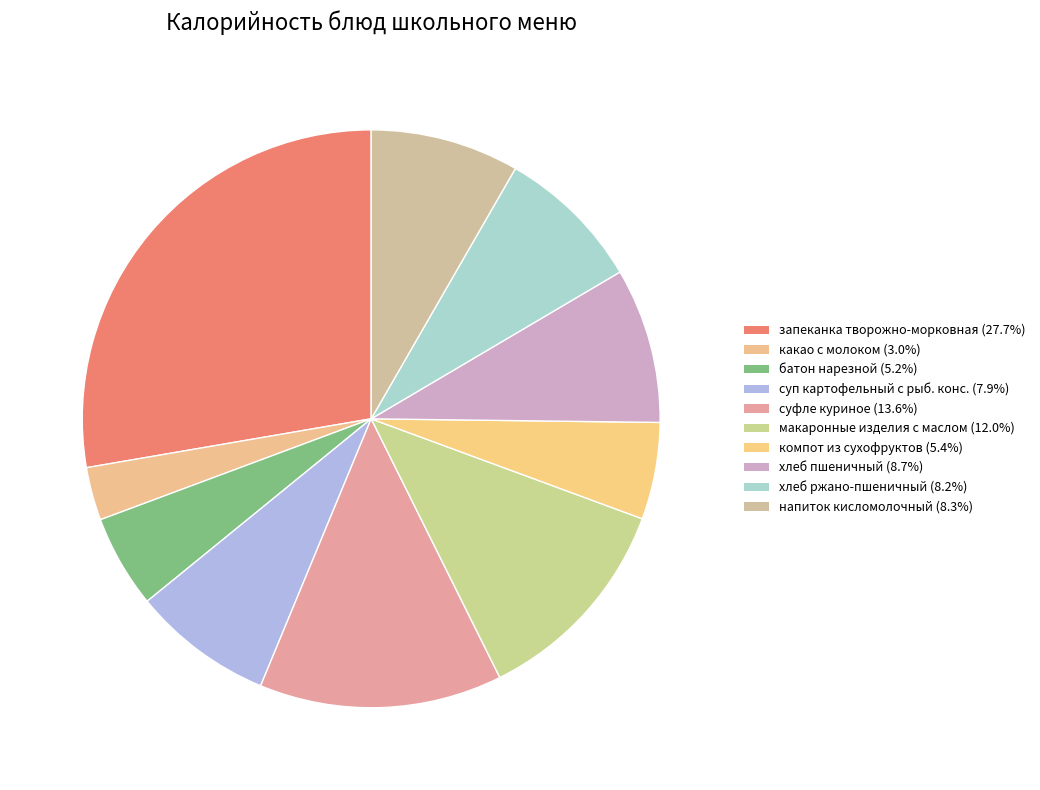

Is there a majority slice in this chart?

No